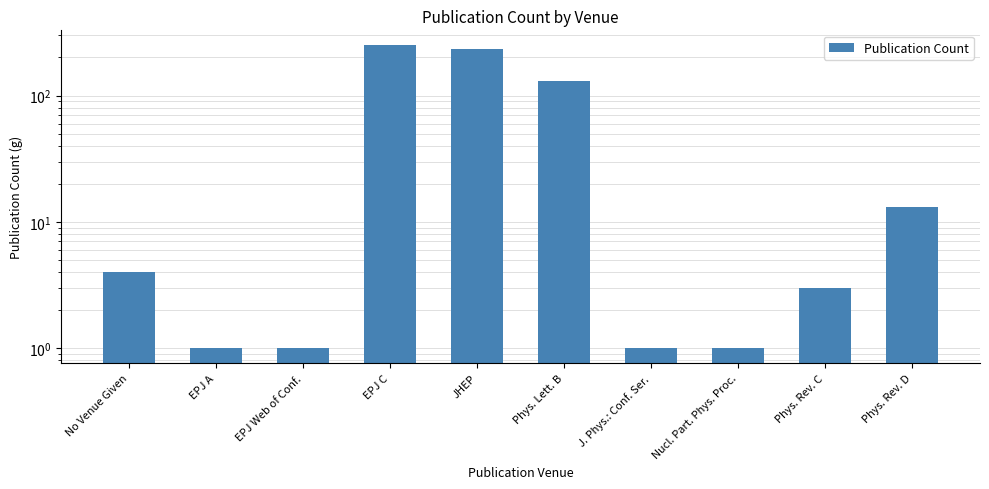

What is the change in value from EPJ A to Phys. Rev. D?

+12